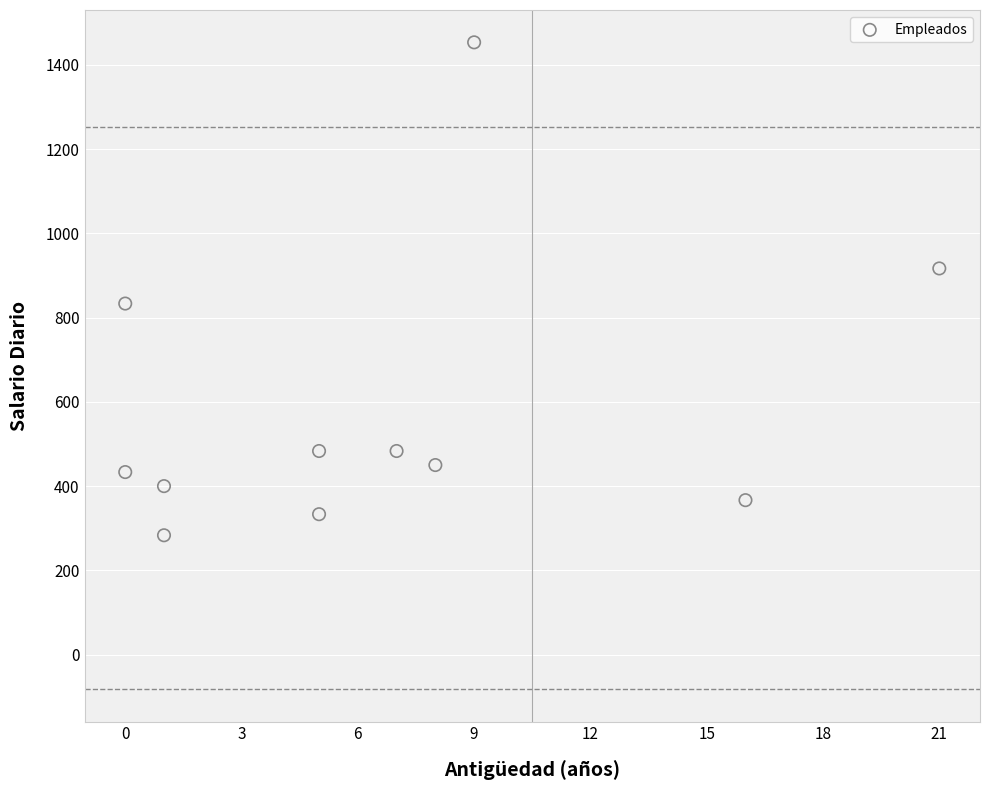

What is the average X value?

6.6